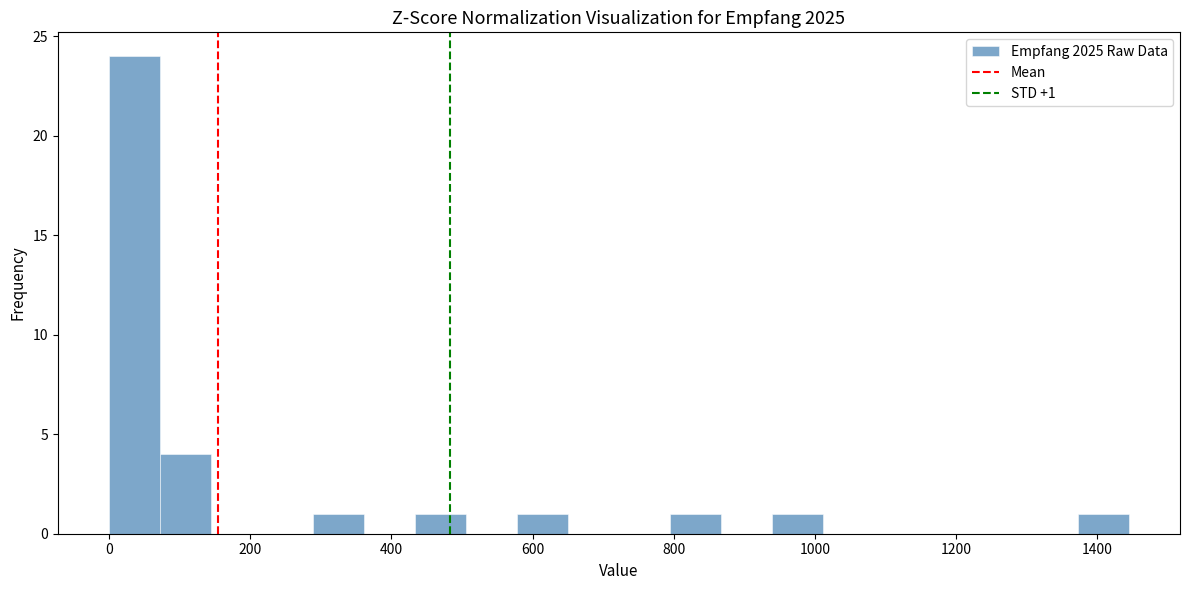

Around what value on the x-axis is the tallest bar? Give the approximate position of its centre, as read against the axis.

40